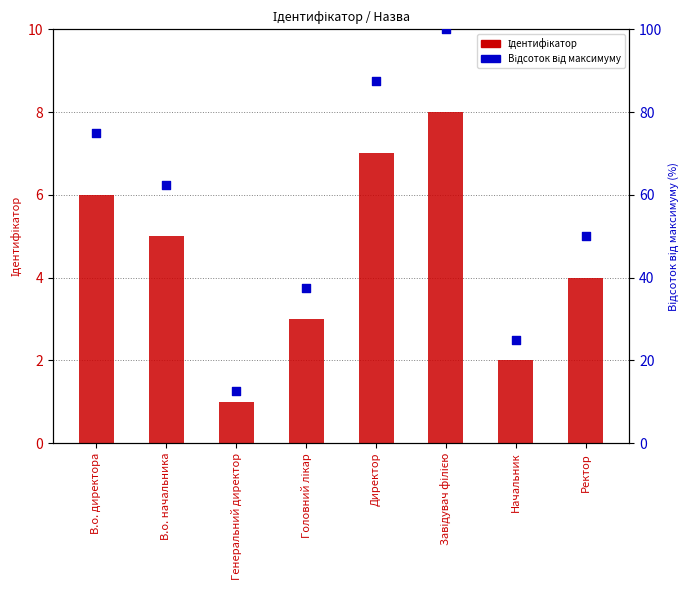

Which series contains the lowest Y value?

Ідентифікатор